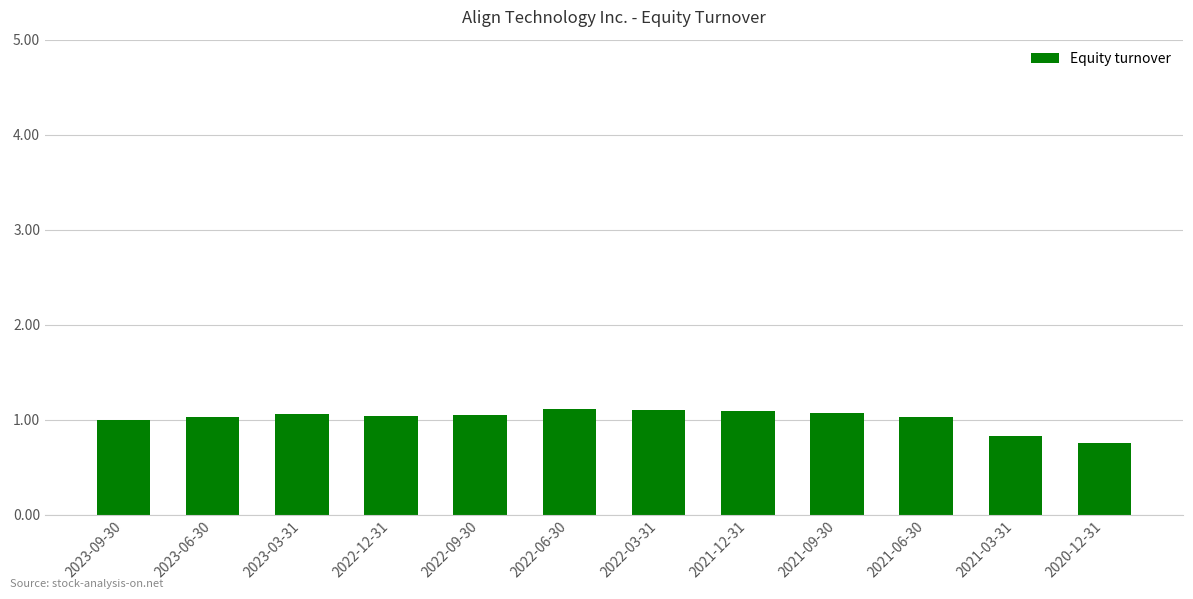

What is the sum of the values at 2021-03-31 and 2020-12-31?

1.6